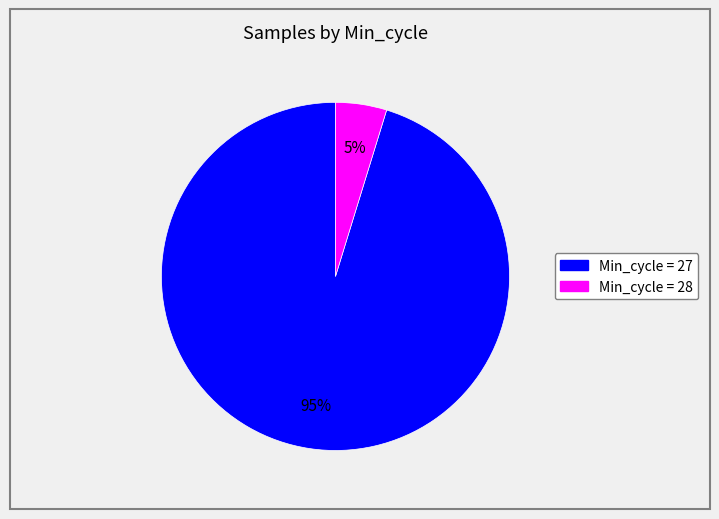

To the nearest percent, what is the average slice percentage?

50%